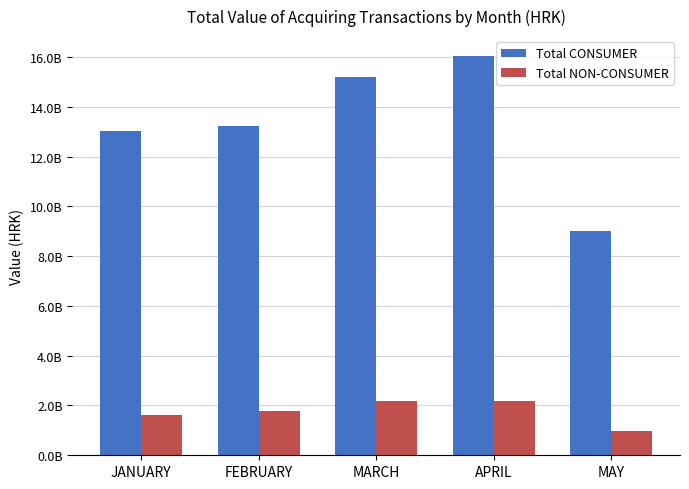

Which series has the largest total across all categories?

Total CONSUMER